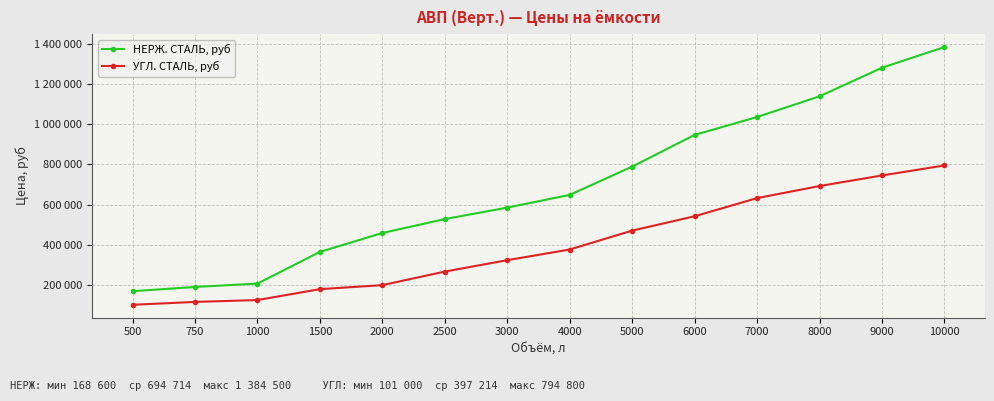

Reading left to right, list all the values displayed in this chart.

НЕРЖ. СТАЛЬ, руб: 168600	189800	206500	364500	458500	527900	584900	648300	789100	946900	1036000	1139100	1281400	1384500
УГЛ. СТАЛЬ, руб: 101000	115300	124600	178800	198900	266400	323100	376300	470400	541800	632200	692400	745000	794800